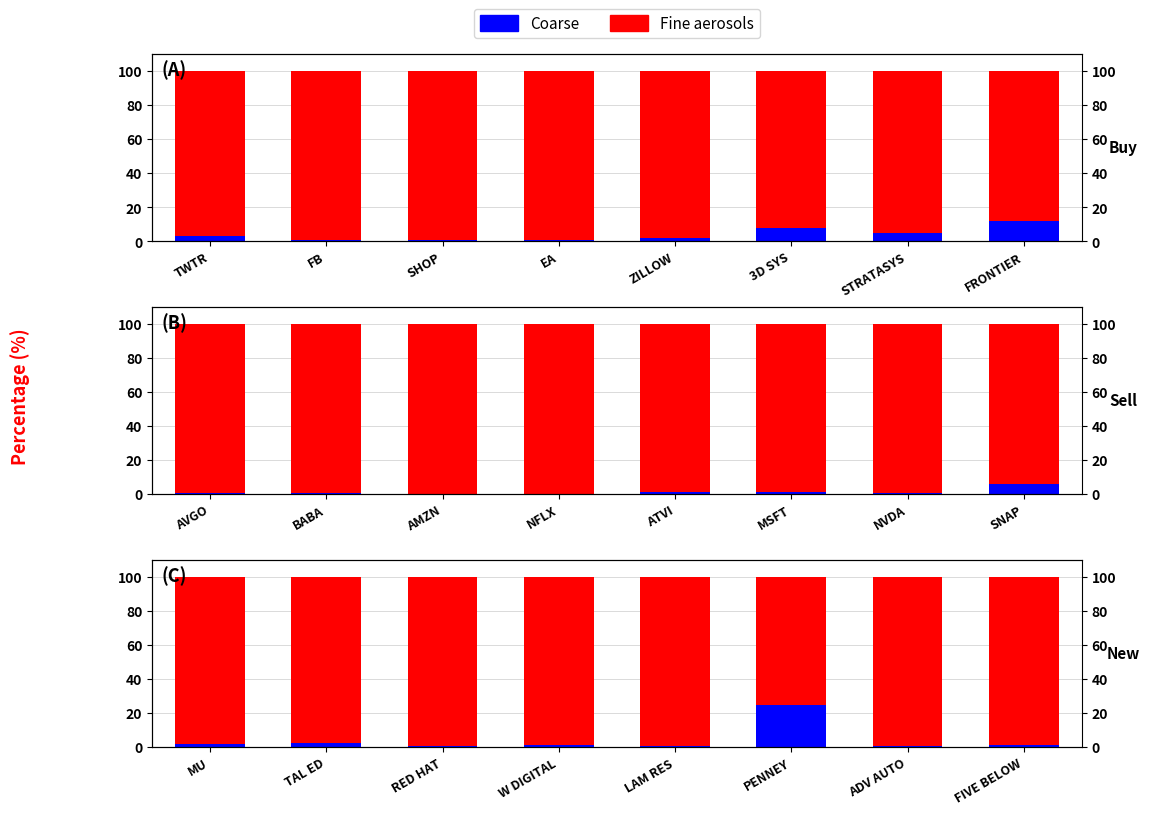

How many categories are shown in the chart?

8